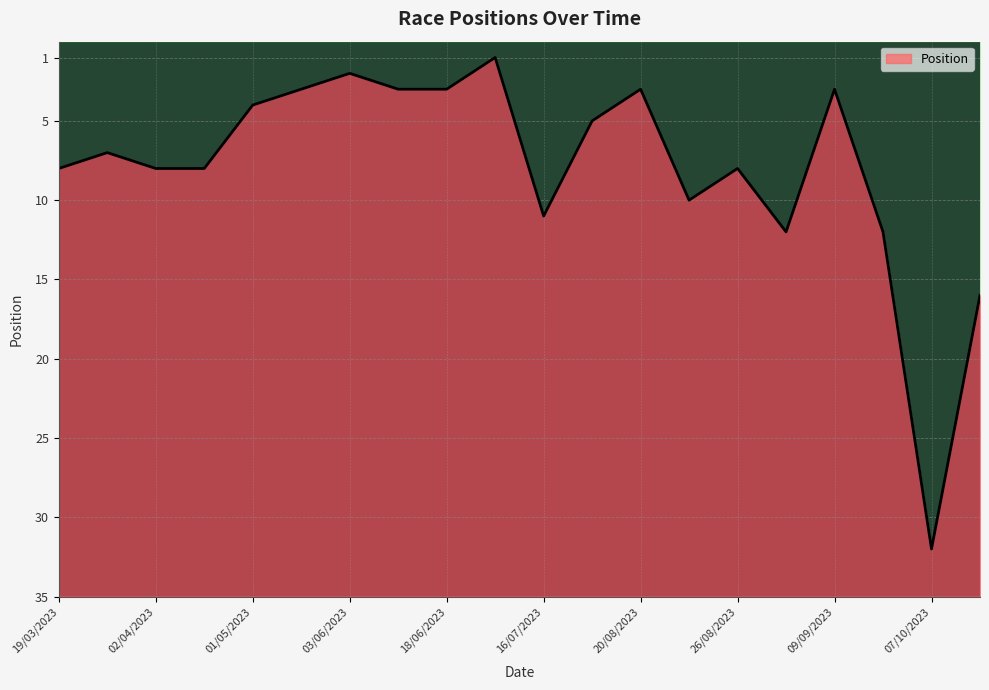

What is the value of the 17th point from the left?

3